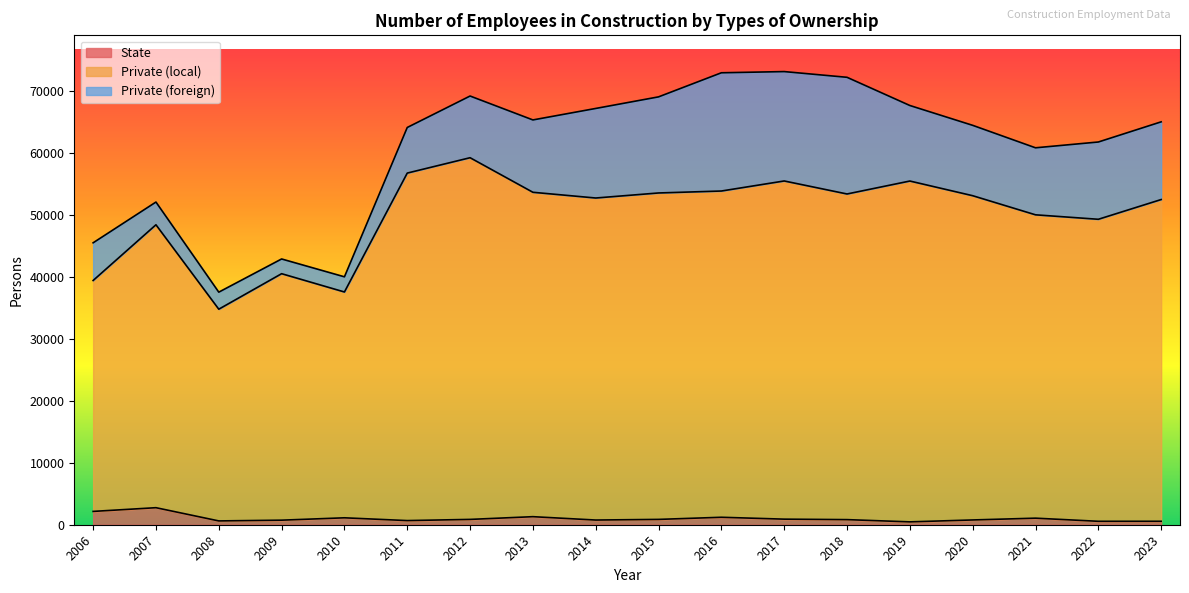

At which category does Private (local) reach its first local peak?

2007